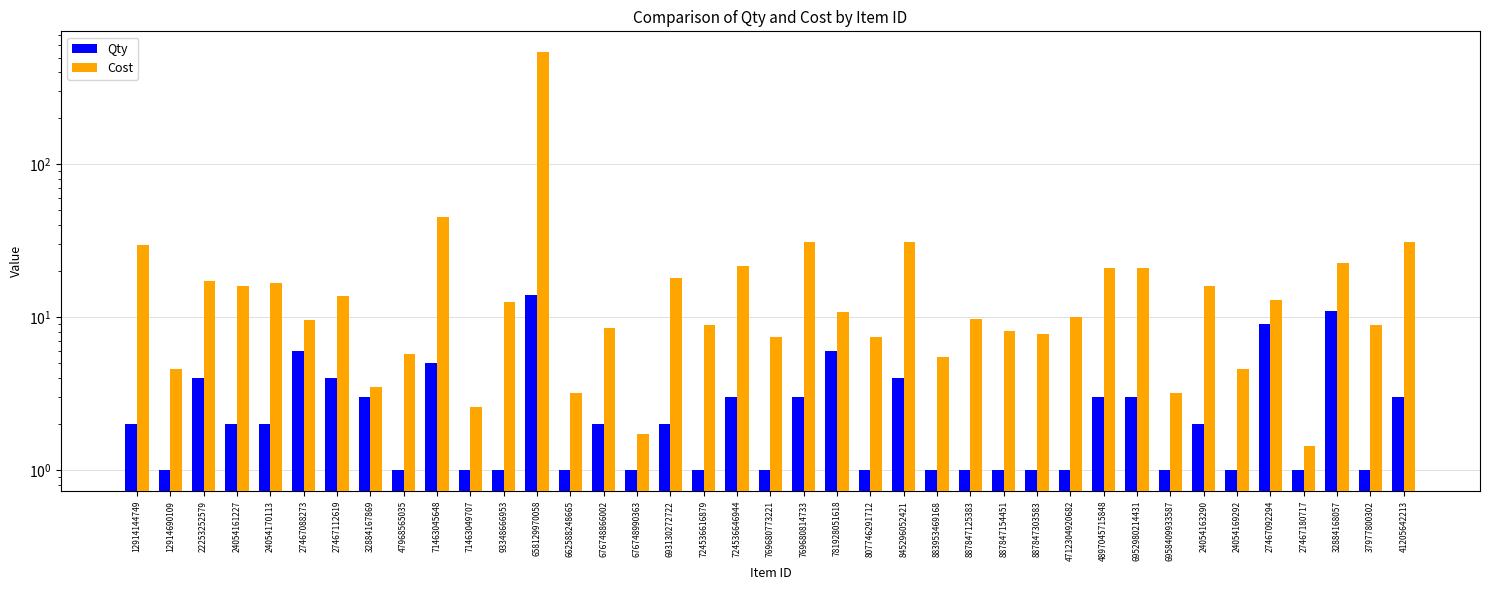

What position from the right is 676748990363?

24